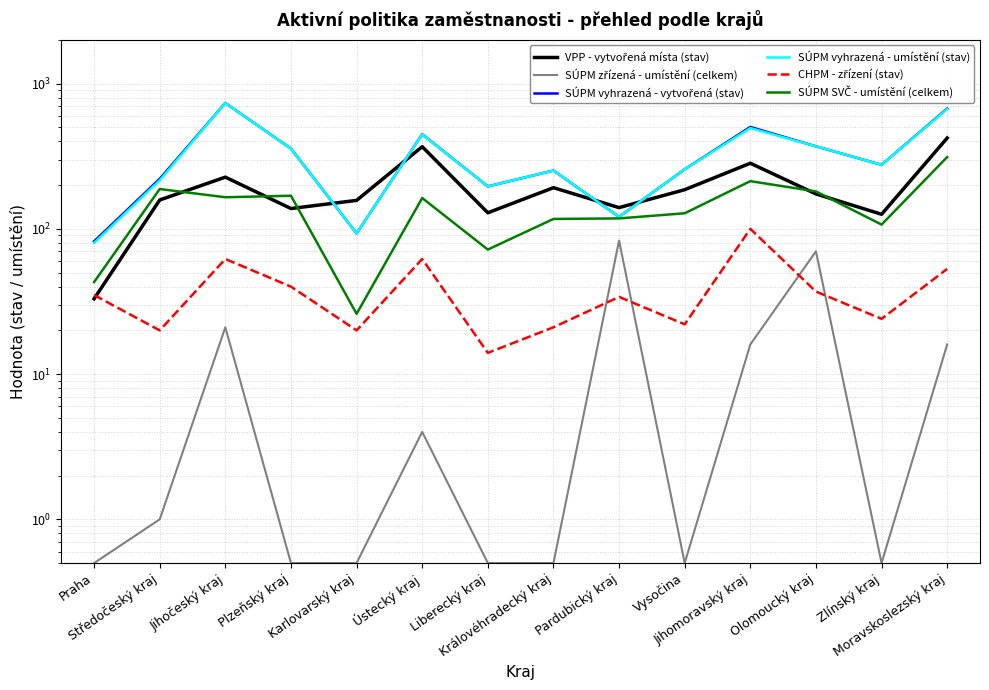

Is it true that VPP - vytvořená místa (stav) equals 129.0 at Liberecký kraj?

True